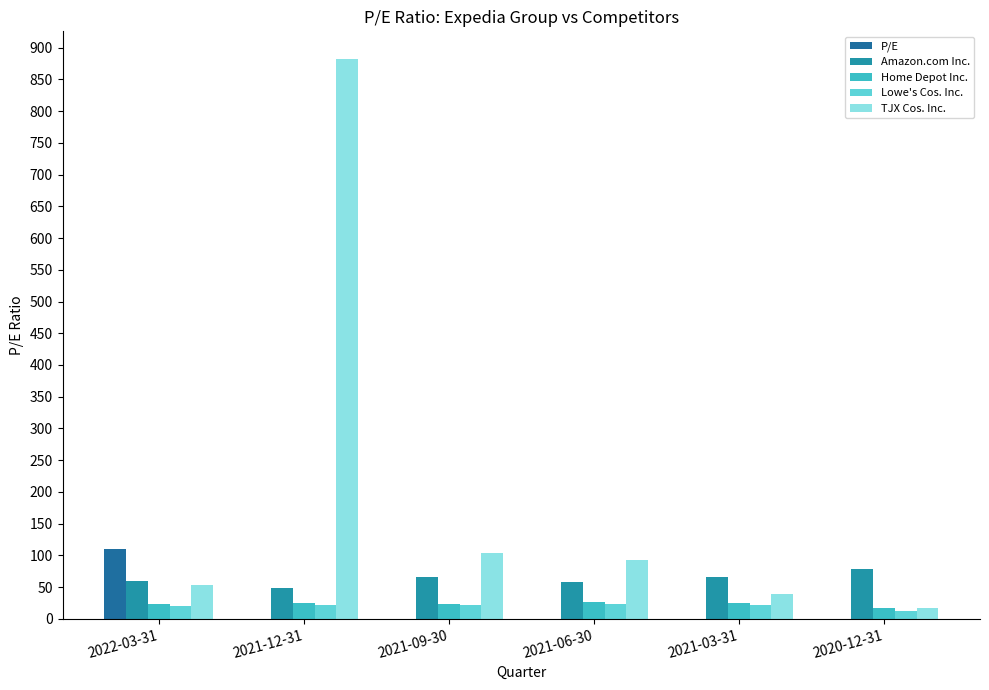

Are the bars horizontal?

No